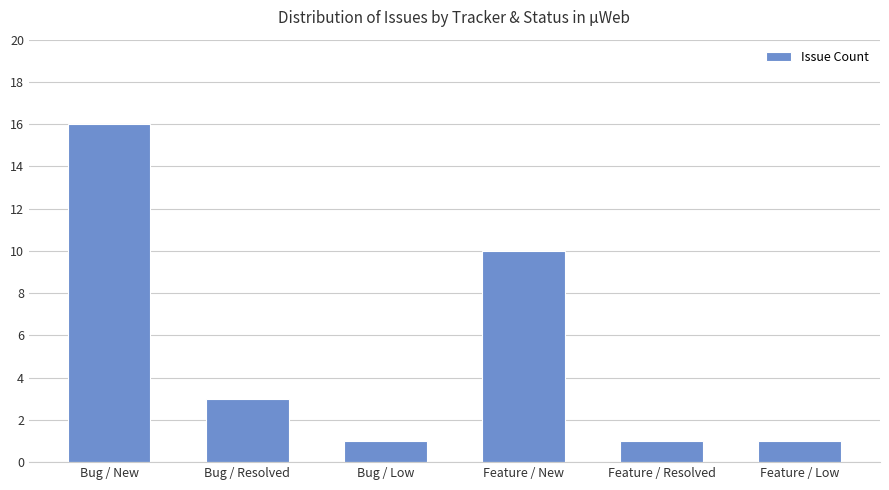

Are the bars grouped side by side (vs. stacked)?

No